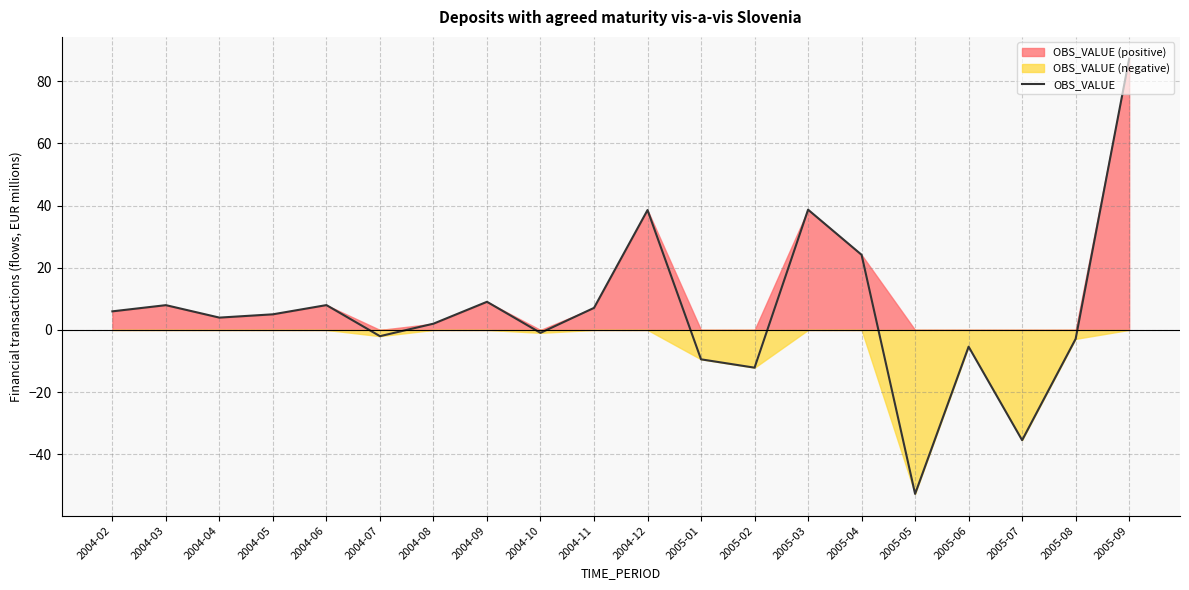

List the labels in order of value, largest first.

2005-09, 2005-03, 2004-12, 2005-04, 2004-09, 2004-06, 2004-03, 2004-11, 2004-02, 2004-05, 2004-04, 2004-08, 2004-10, 2004-07, 2005-08, 2005-06, 2005-01, 2005-02, 2005-07, 2005-05